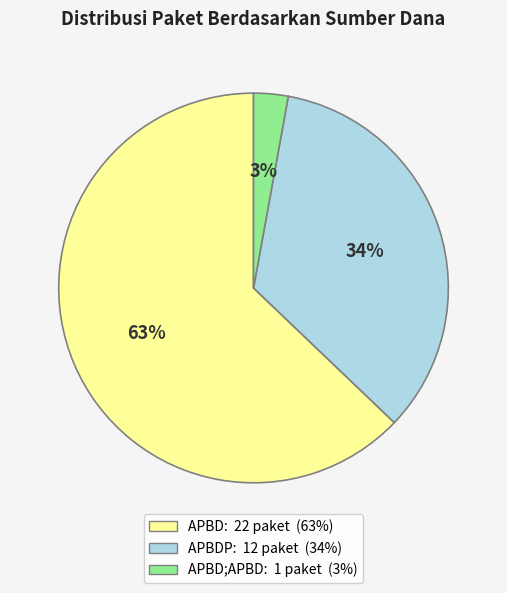

Does any single category account for the majority?

Yes